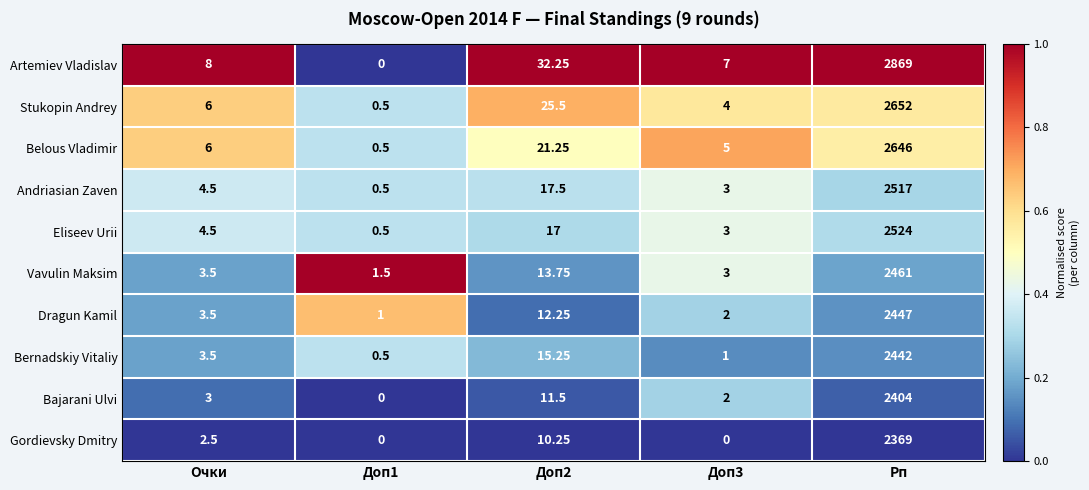

List the series in order of their peak value, lowest first.

Gordievsky Dmitry, Bajarani Ulvi, Bernadskiy Vitaliy, Dragun Kamil, Vavulin Maksim, Andriasian Zaven, Eliseev Urii, Belous Vladimir, Stukopin Andrey, Artemiev Vladislav